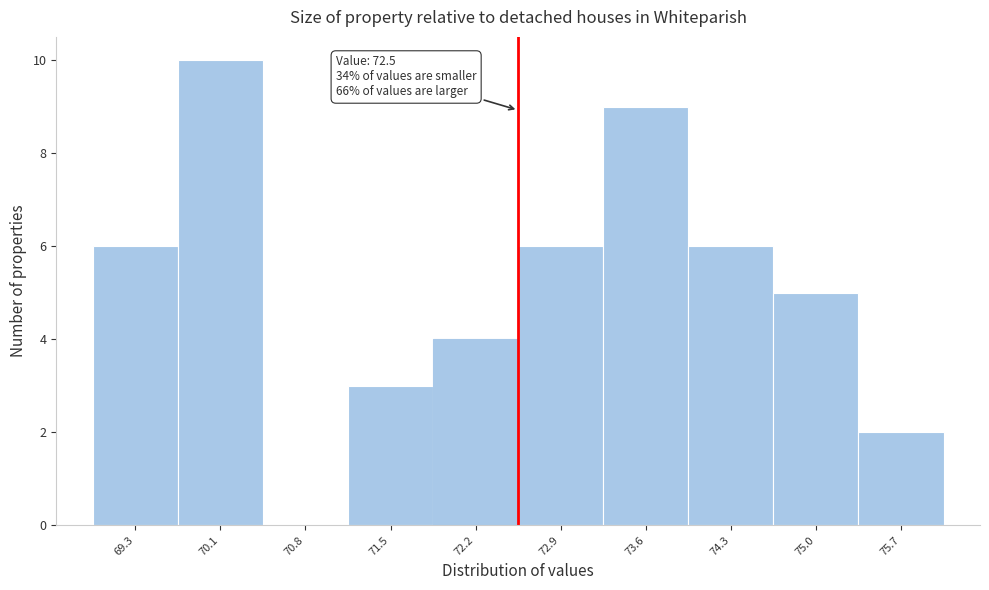

Which range on the x-axis has the tallest bar?

69.7 to 70.4